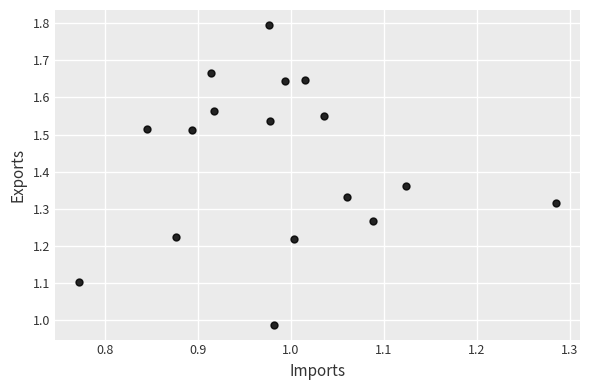

What is the range of Y values (max minus min)?

0.8